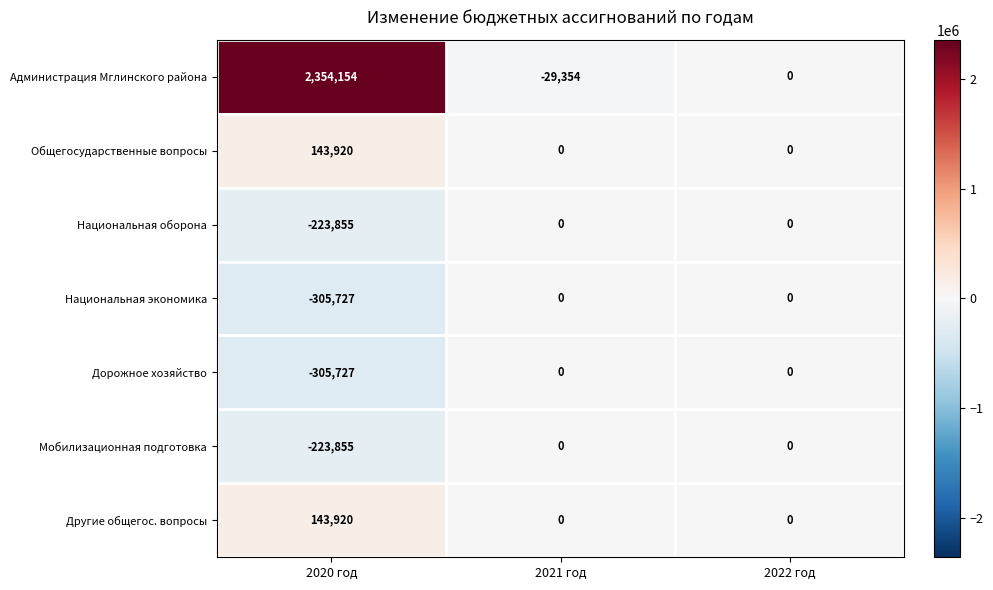

Reading right to left, what are all the values shown in this chart?

Администрация Мглинского района: 0	-29354	2354154
Общегосударственные вопросы: 0	0	143920
Национальная оборона: 0	0	-223855
Национальная экономика: 0	0	-305727
Дорожное хозяйство: 0	0	-305727
Мобилизационная подготовка: 0	0	-223855
Другие общегос. вопросы: 0	0	143920